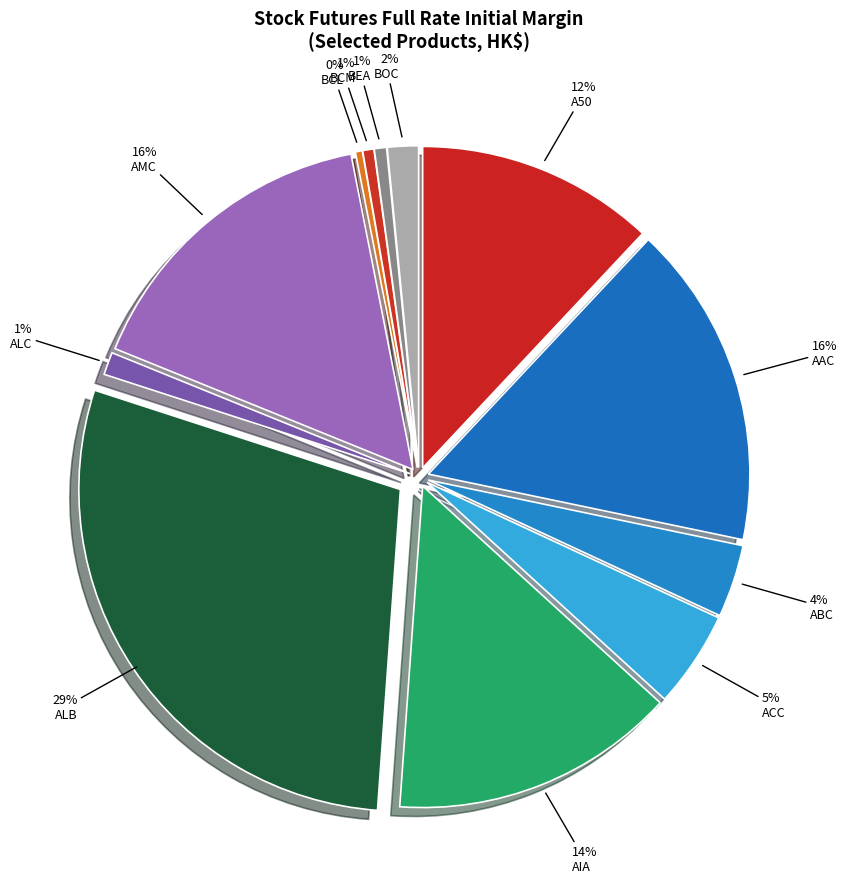

What percentage is the ALC slice, to the nearest percent?

1%